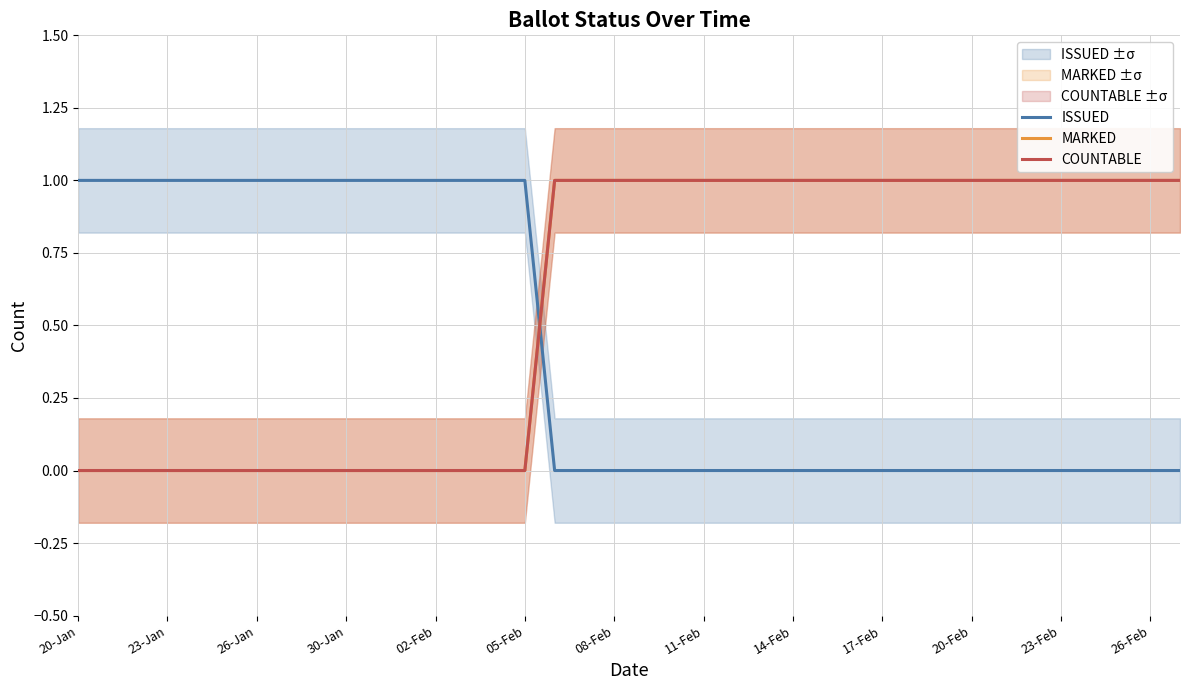

How many values in the MARKED series are below 1?

16